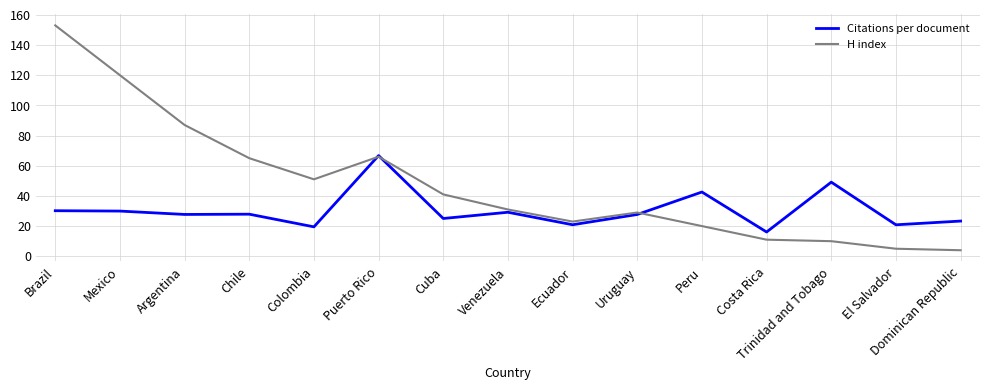

What is the sum of all Citations per document values?

456.8